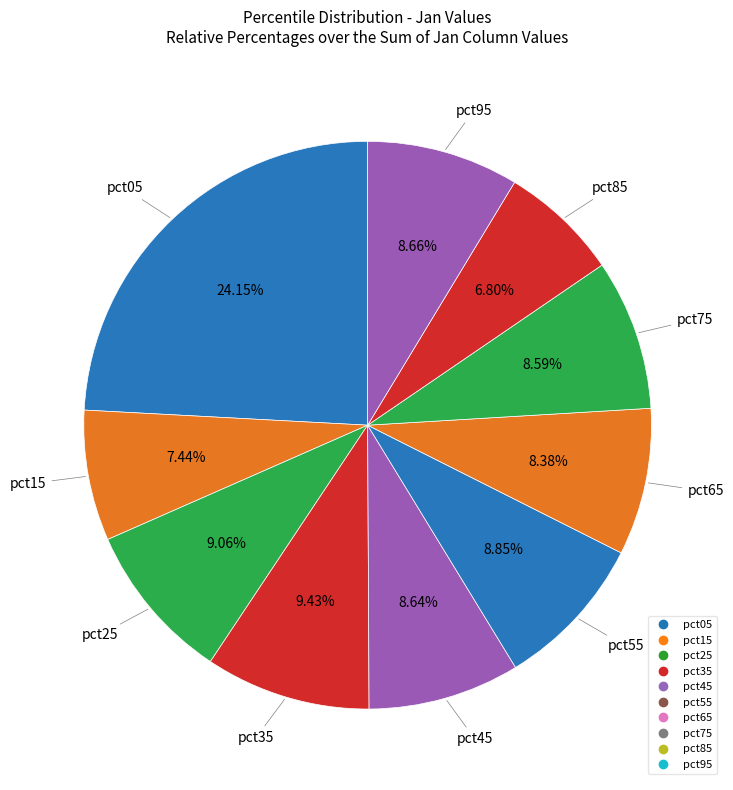

What percentage is the pct15 slice, to the nearest percent?

7%